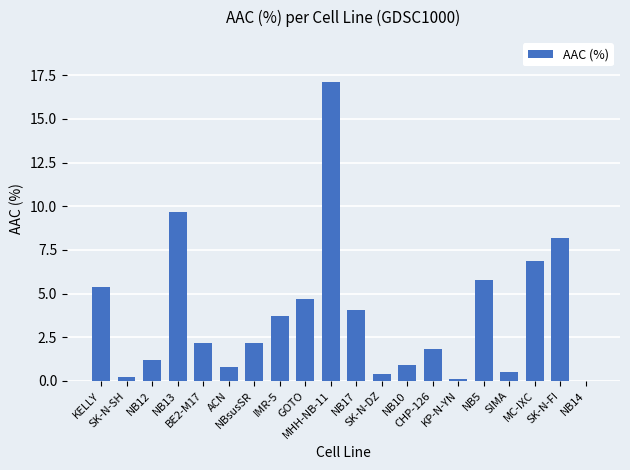

What is the sum of all values?

75.8